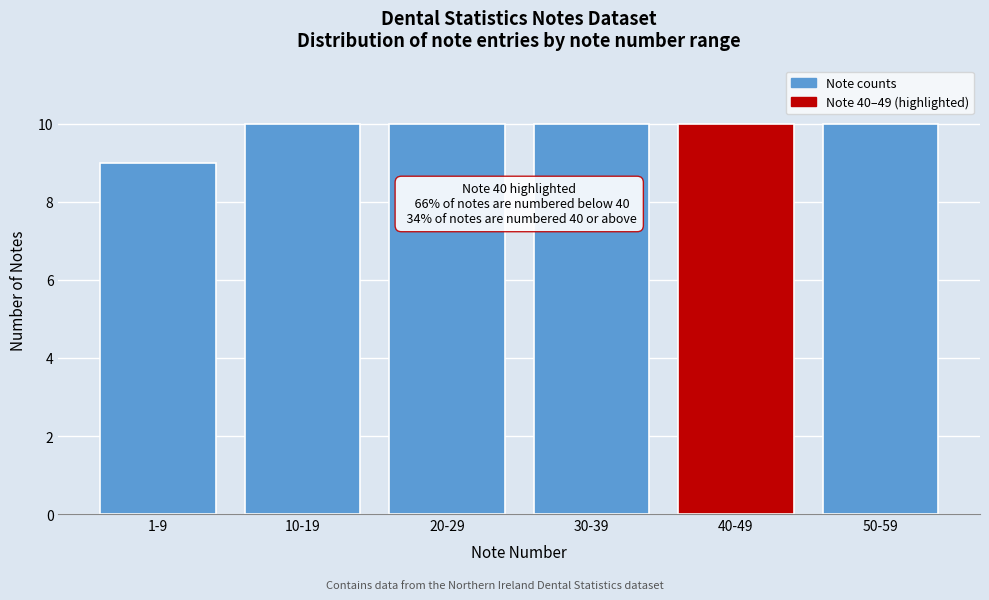

Reading left to right, what are all the values shown in this chart?

1-9=9	10-19=10	20-29=10	30-39=10	40-49=10	50-59=10